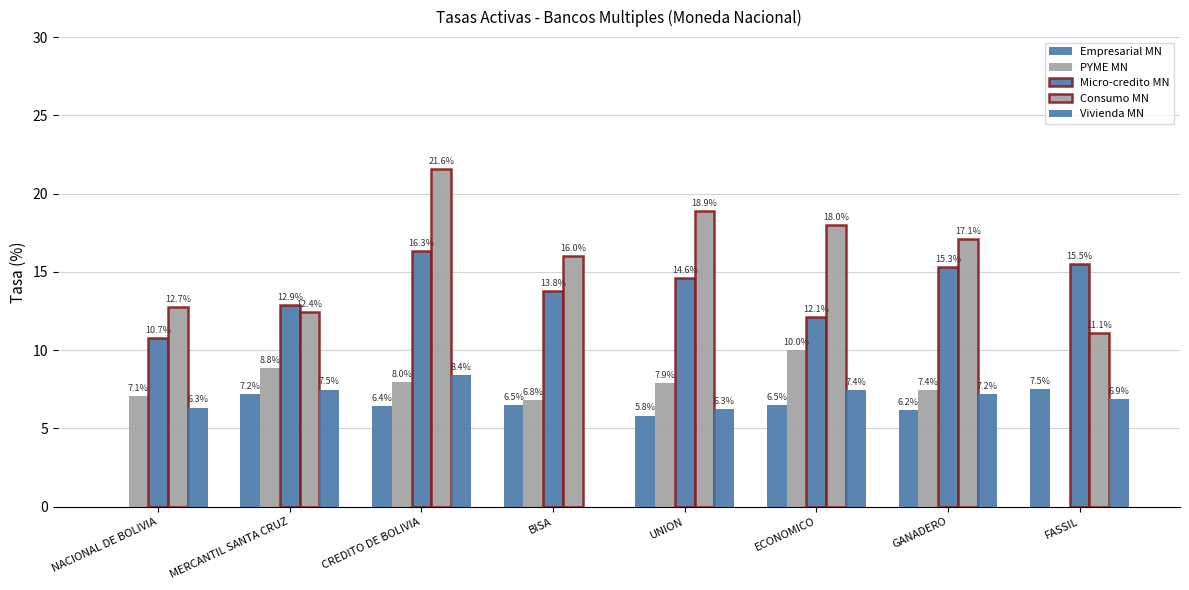

At CREDITO DE BOLIVIA, list the series in order from smallest to largest.

Empresarial MN, PYME MN, Vivienda MN, Micro-credito MN, Consumo MN